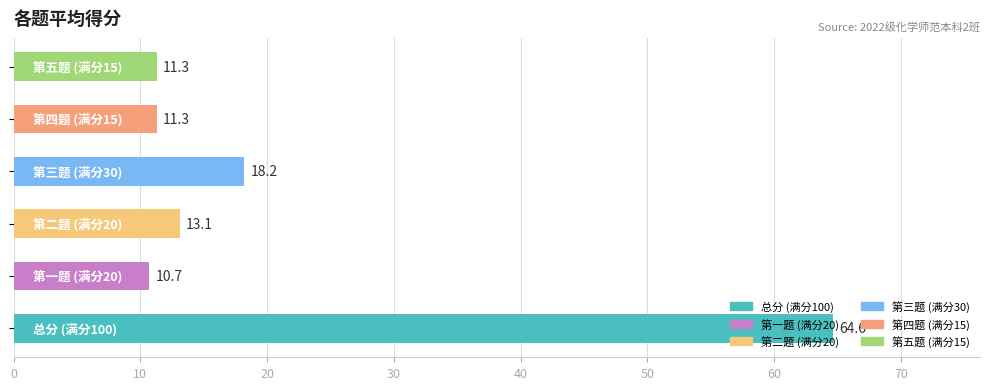

What is the difference between the second highest and minimum values?

7.5